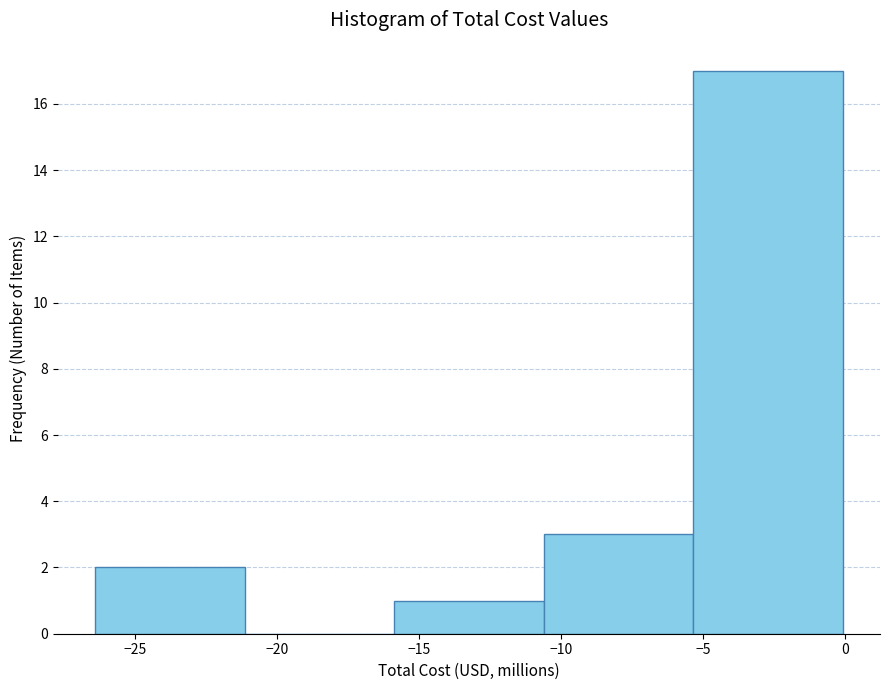

Reading left to right, list every bar in this chart as the range it spans on the x-axis followed by its height. Neither the bar edges nor the heights are printed on the chart, so give them approximately, as read against the axes.

-26.5 to -21.0: 2
-21.0 to -16.0: 0
-16.0 to -10.5: 1
-10.5 to -5.5: 3
-5.5 to 0.0: 17